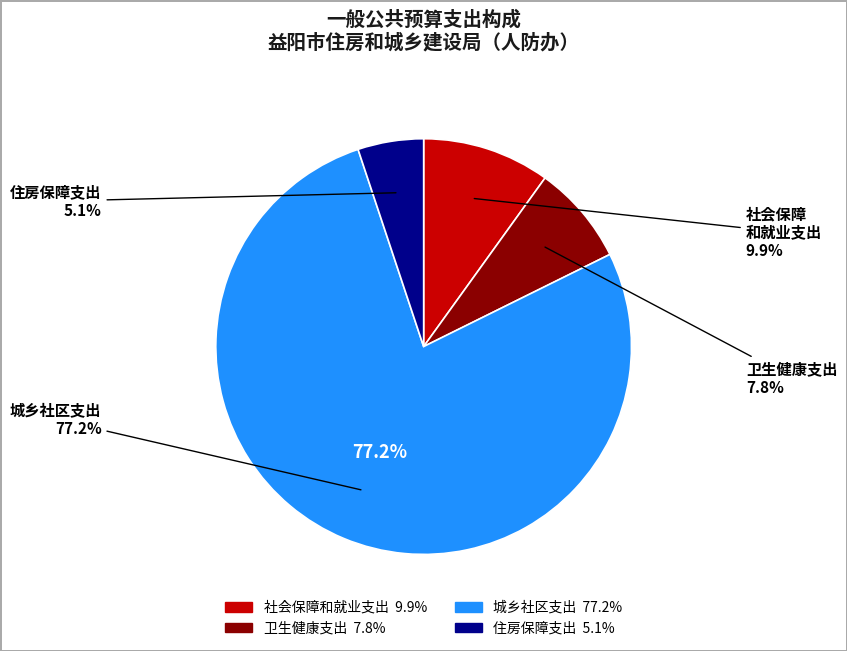

Does any single category account for the majority?

Yes